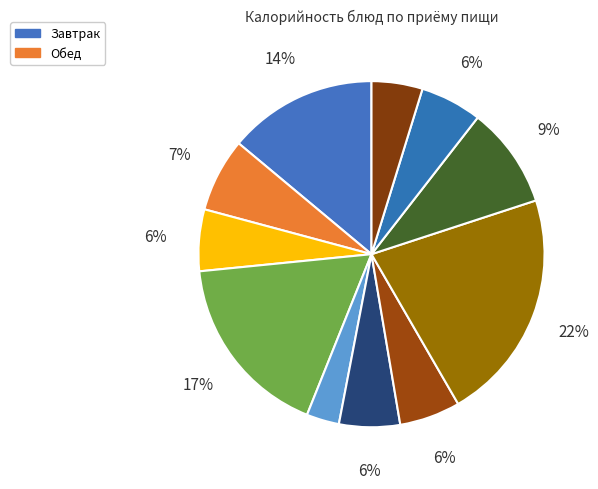

Rank the categories by value from lowest to highest.

Салат из редьки с овощами, Хлеб ржано пшеничный, Икра кабачковая, Щи из свеж.капусты, Хлеб пшеничный (завтрак), Хлеб пшеничный (обед), Чай с лимоном, Компот из сухофруктов, Биточки из мяса с соусом, Каша гречневая рассыпчатая, Плов из птицы